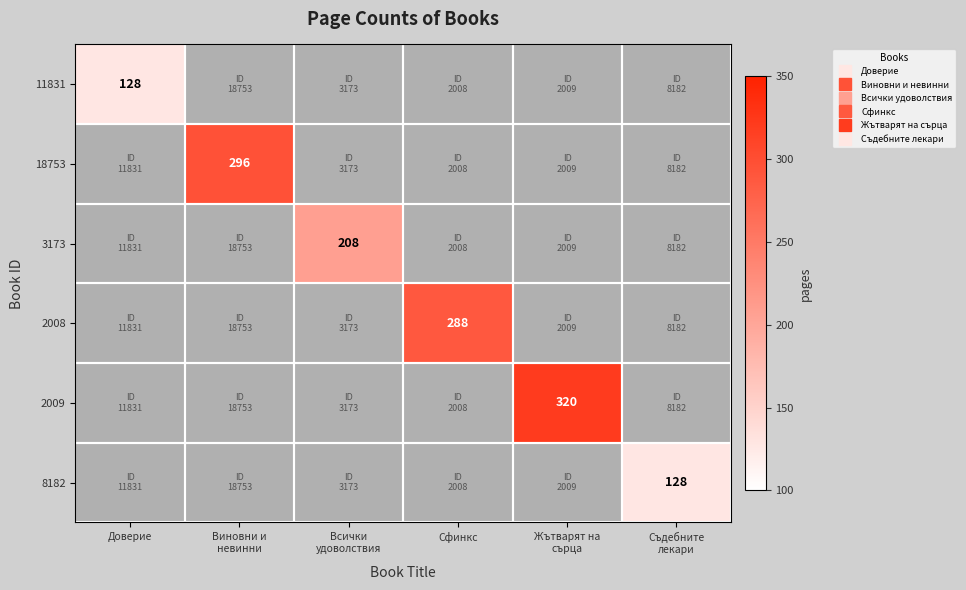

Is the value of 2008 at Съдебните лекари greater than the value of 2009 at Жътварят на сърца?

No